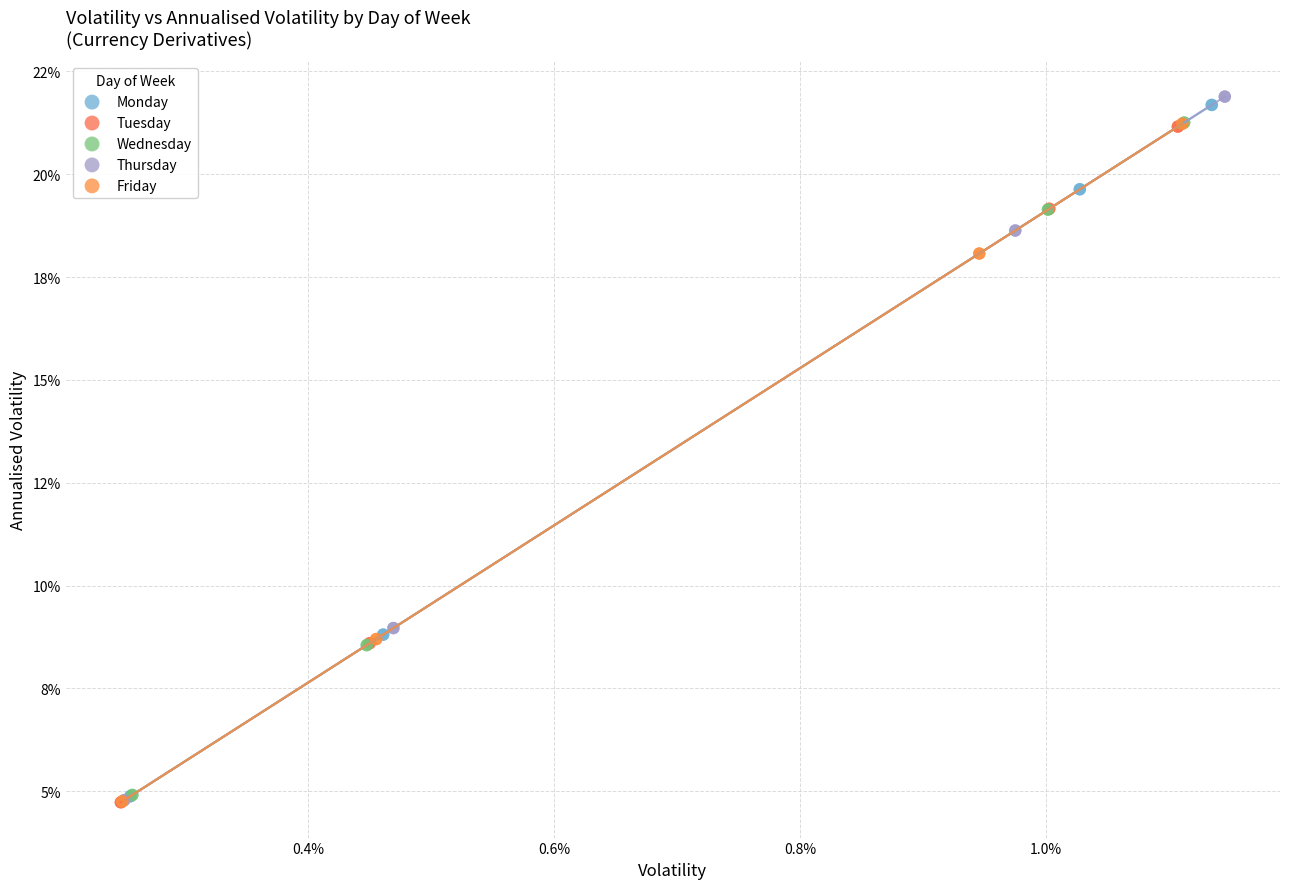

What are all the series names shown in the legend?

Monday, Tuesday, Wednesday, Thursday, Friday